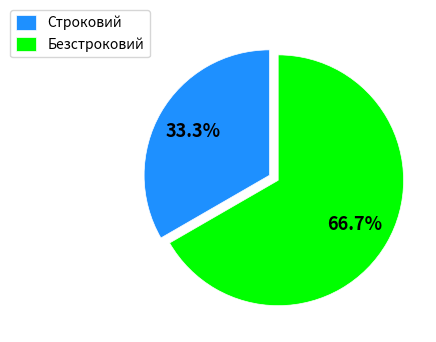

Between Строковий and Безстроковий, which is larger?

Безстроковий